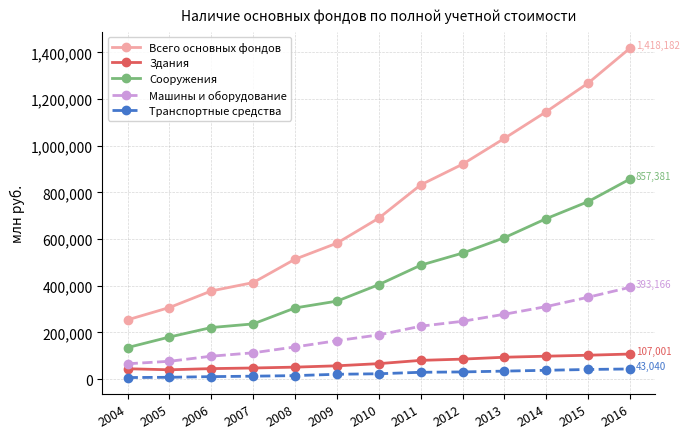

Rank the series at 2009 from lowest to highest value.

Транспортные средства, Здания, Машины и оборудование, Сооружения, Всего основных фондов